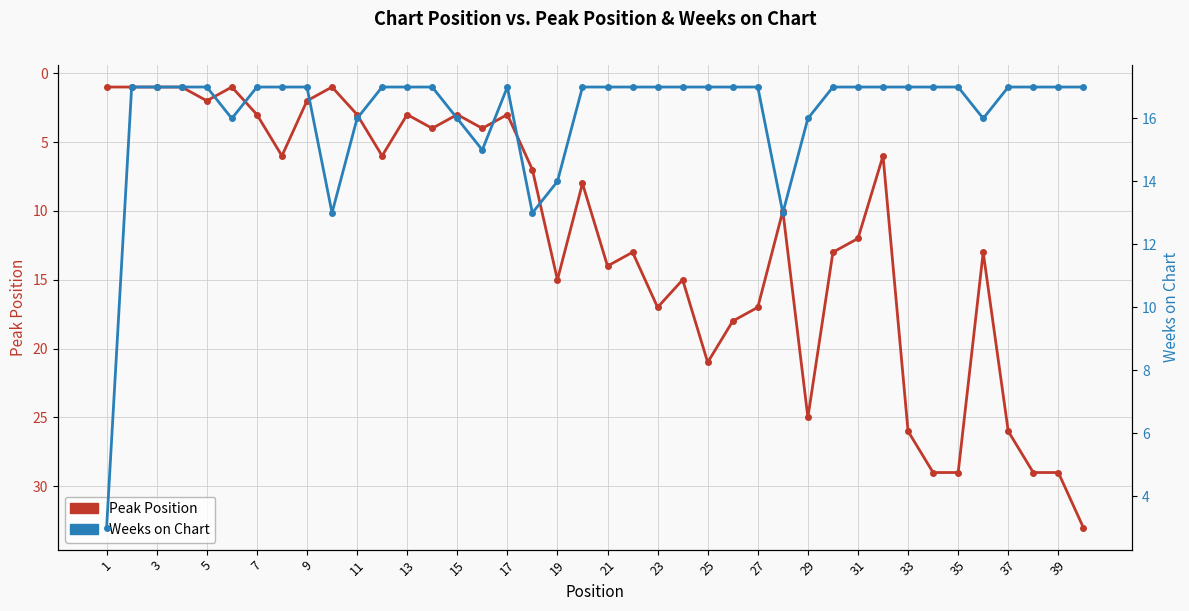

Rank the series by their average value, from highest to lowest.

Weeks on Chart, Peak Position